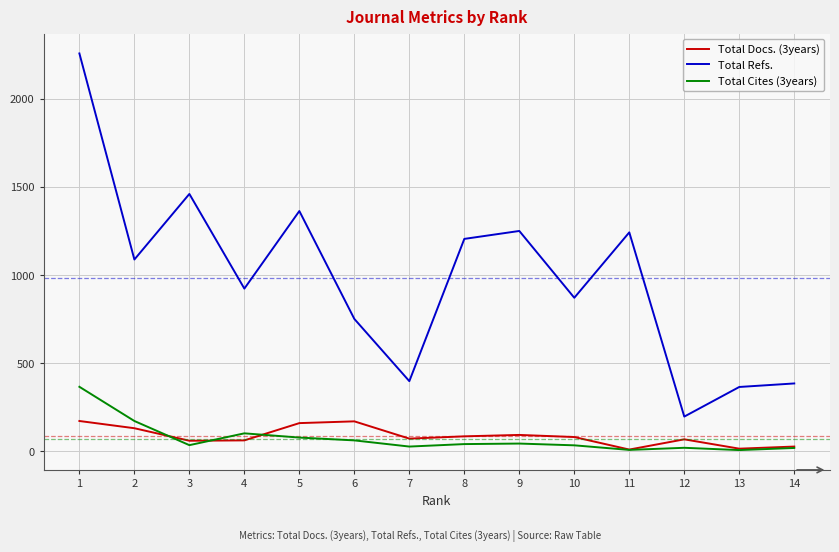

Is this an area chart (filled region under the line)?

No